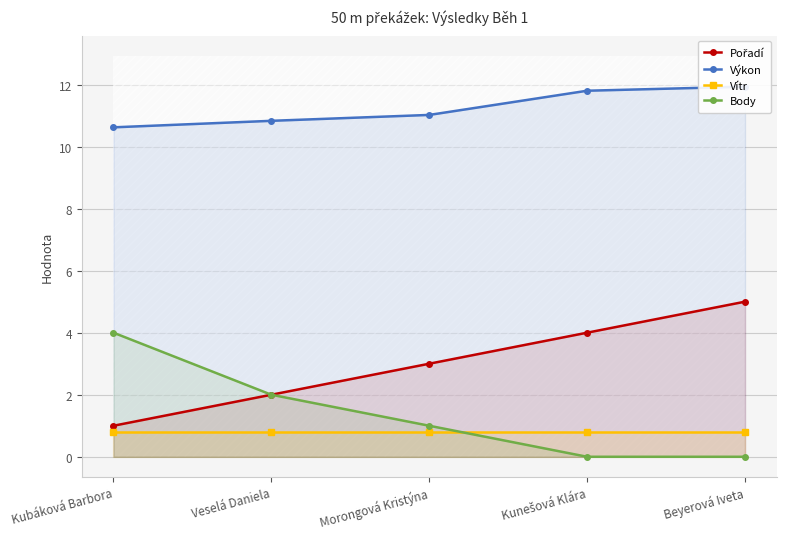

Where does the Body series first go above 1?

Kubáková Barbora